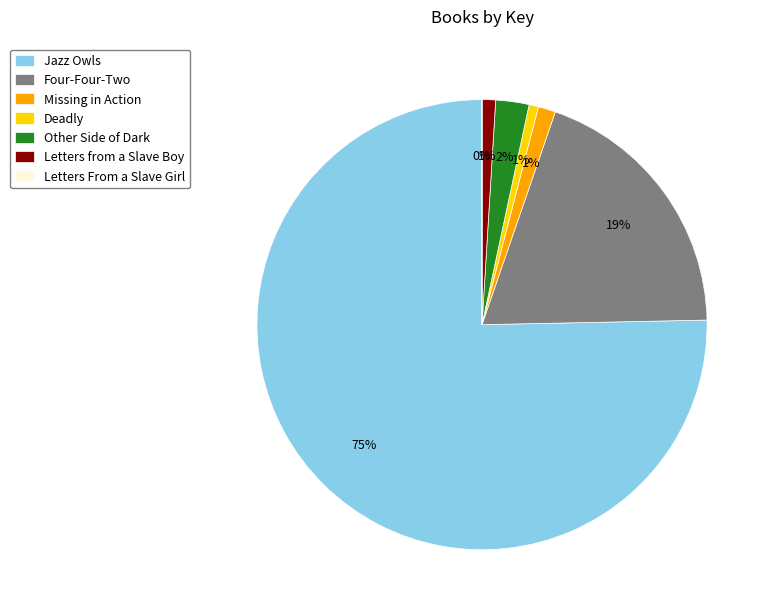

To the nearest percent, what portion does Deadly represent?

1%